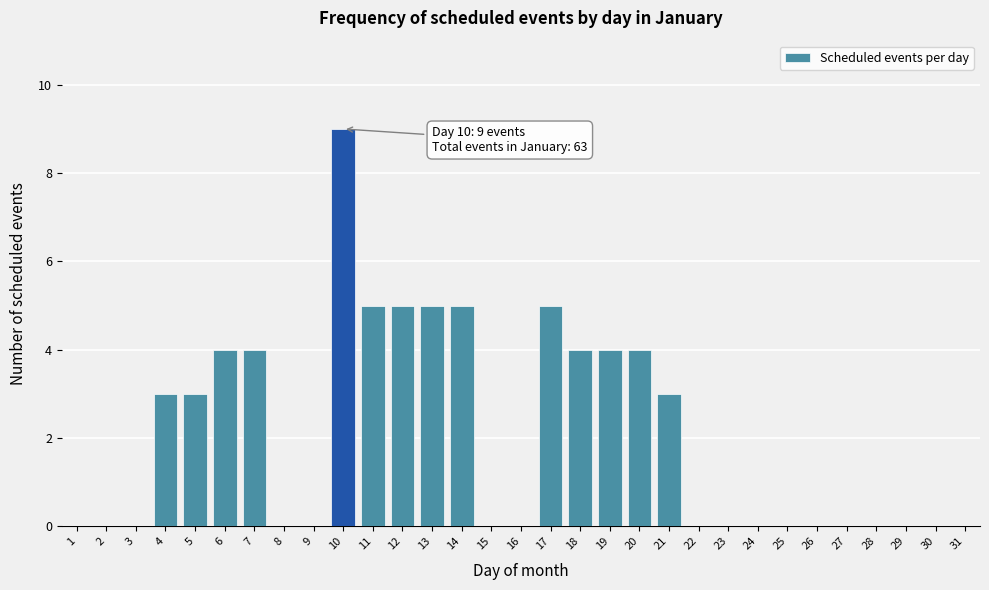

Read the value at 13.

5